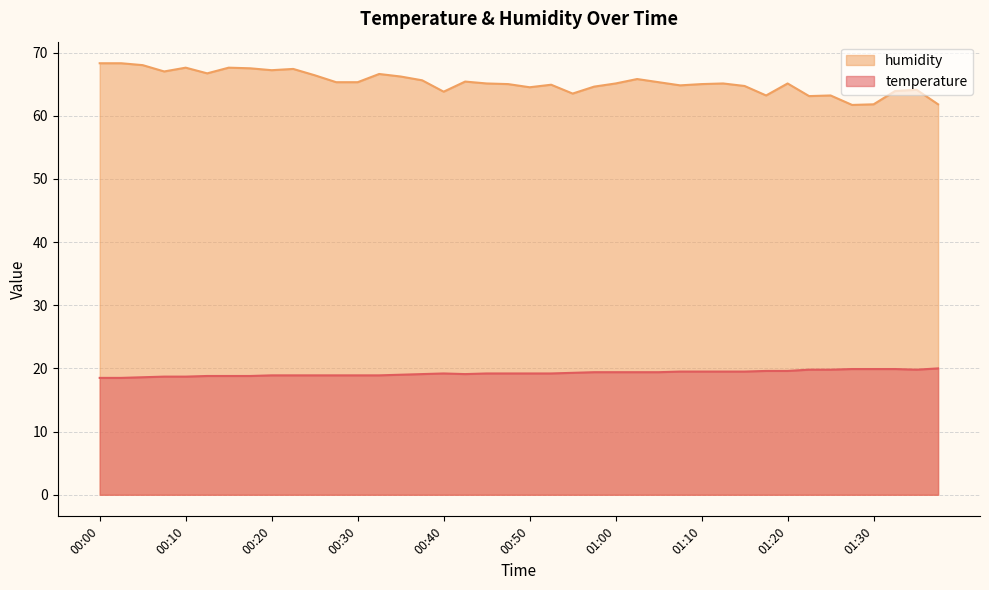

Reading left to right, transcribe all the data shown in this chart.

temperature: 18.5	18.5	18.6	18.7	18.7	18.8	18.8	18.8	18.9	18.9	18.9	18.9	18.9	18.9	19.0	19.1	19.2	19.1	19.2	19.2	19.2	19.2	19.3	19.4	19.4	19.4	19.4	19.5	19.5	19.5	19.5	19.6	19.6	19.8	19.8	19.9	19.9	19.9	19.8	20.0
humidity: 68.3	68.3	68.0	67.0	67.6	66.7	67.6	67.5	67.2	67.4	66.4	65.3	65.3	66.6	66.2	65.6	63.8	65.4	65.1	65.0	64.5	64.9	63.5	64.6	65.1	65.8	65.3	64.8	65.0	65.1	64.7	63.2	65.1	63.1	63.2	61.7	61.8	63.9	64.1	61.8